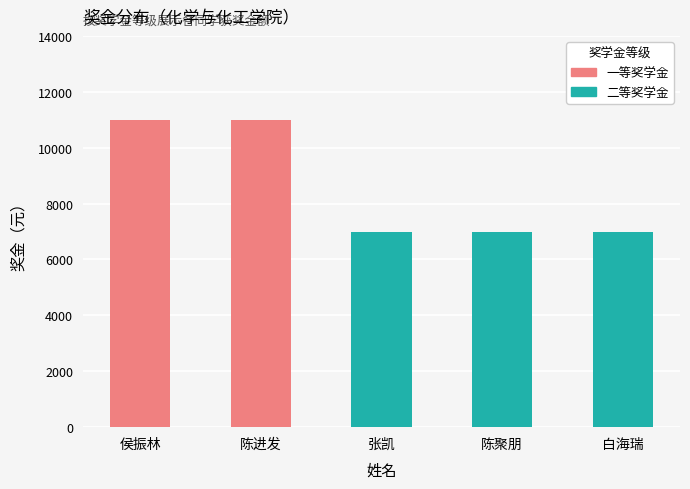

What is the change in value from 陈进发 to 张凯?

-4000